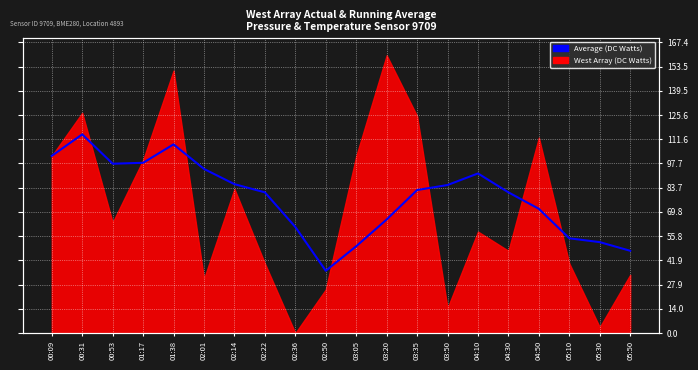

Which has a higher value, 03:20 or 04:30?

04:30